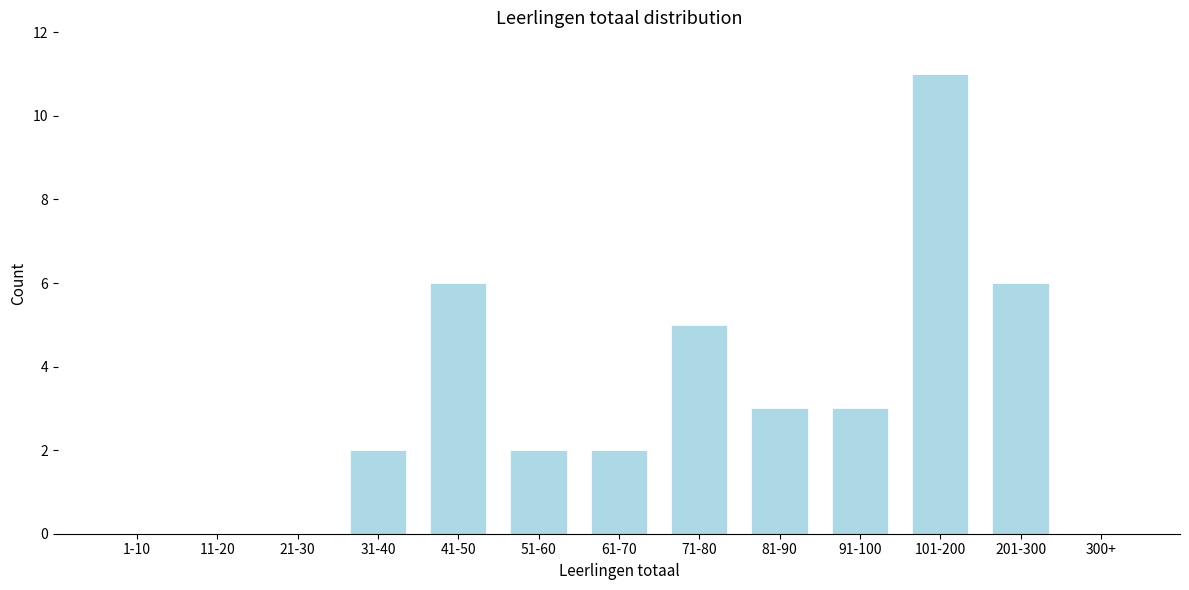

Reading left to right, list all the values displayed in this chart.

1-10=0	11-20=0	21-30=0	31-40=2	41-50=6	51-60=2	61-70=2	71-80=5	81-90=3	91-100=3	101-200=11	201-300=6	300+=0